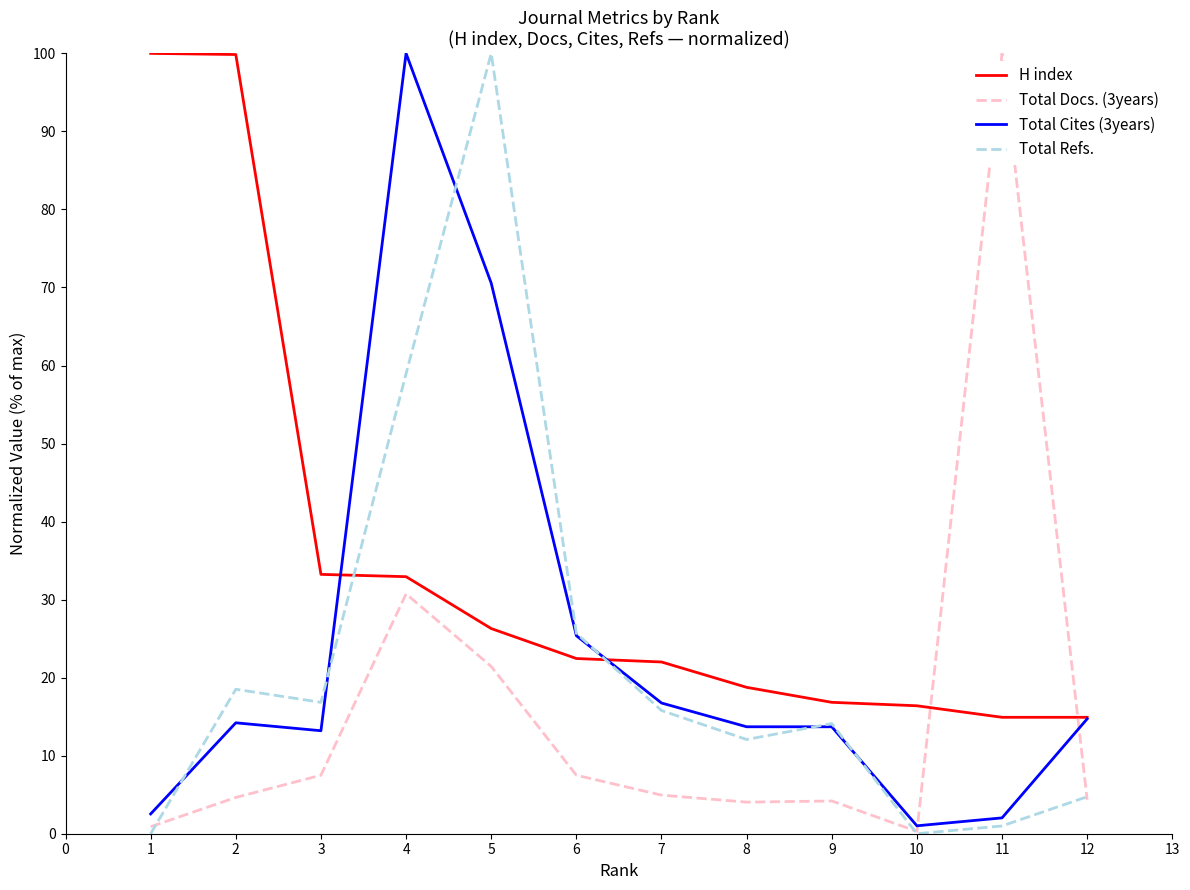

What is the difference between the maximum and minimum values in the H index series?

85.1